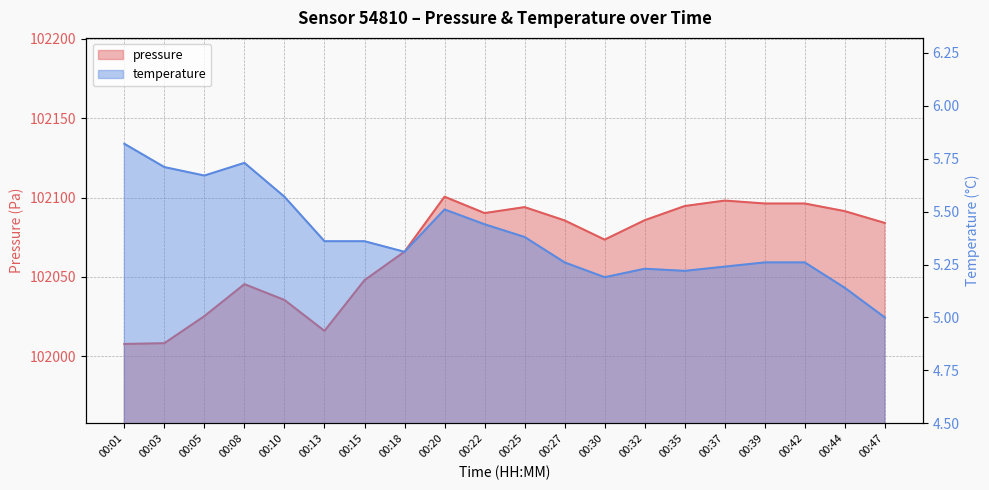

What is the total value across all series at 00:30?

102078.7